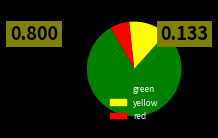

Rank the categories by value from highest to lowest.

green, yellow, red